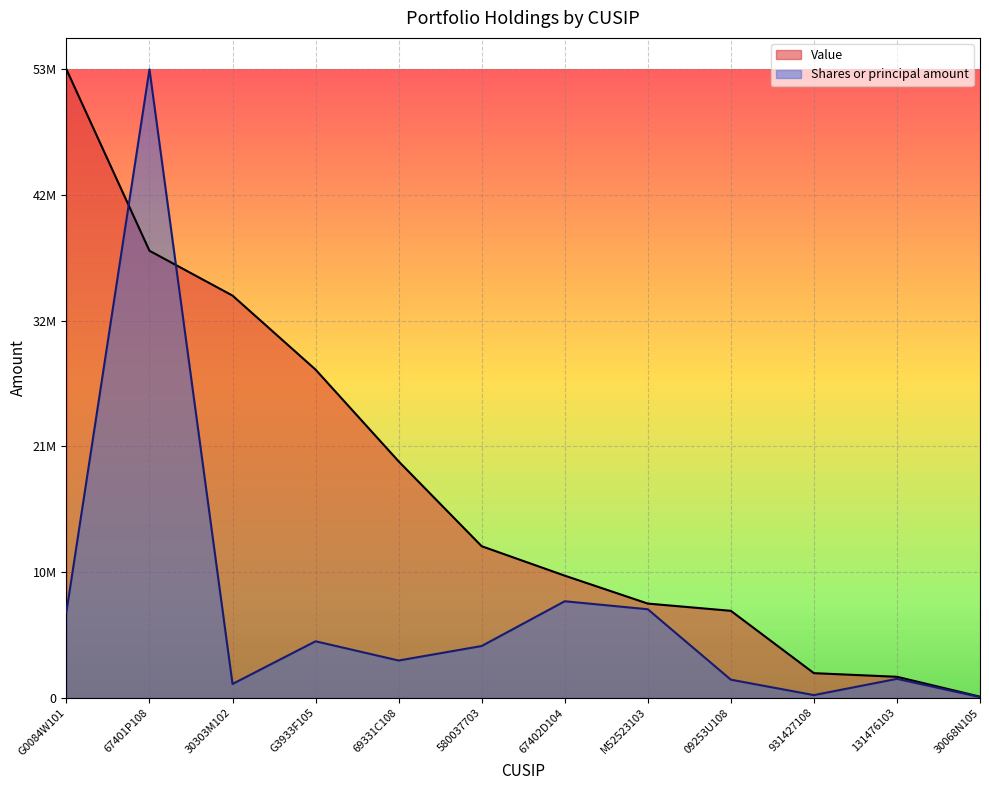

At which label does Value reach its peak?

G0084W101